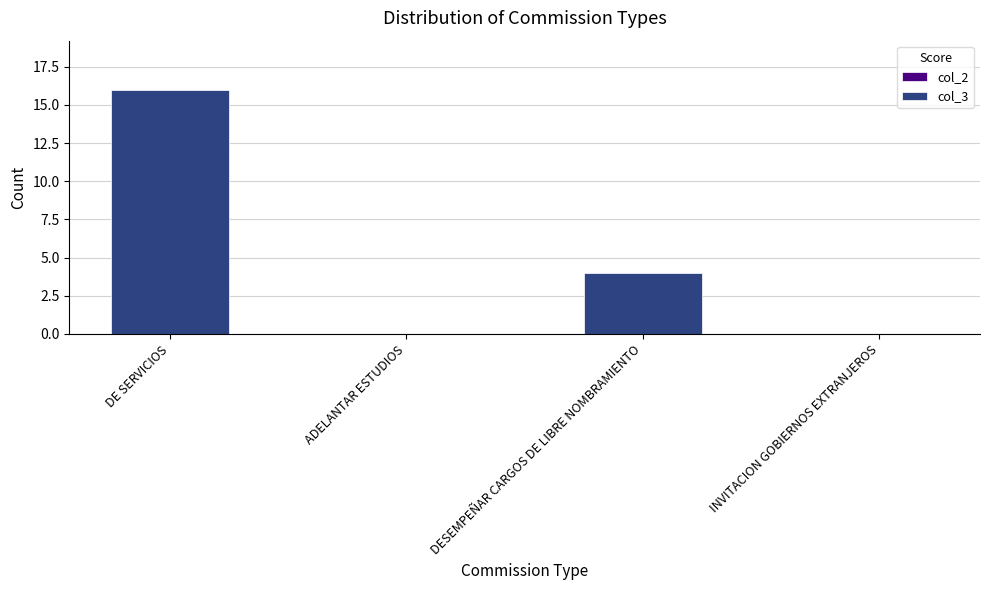

At which label is the value closest to 8?

DESEMPEÑAR CARGOS DE LIBRE NOMBRAMIENTO